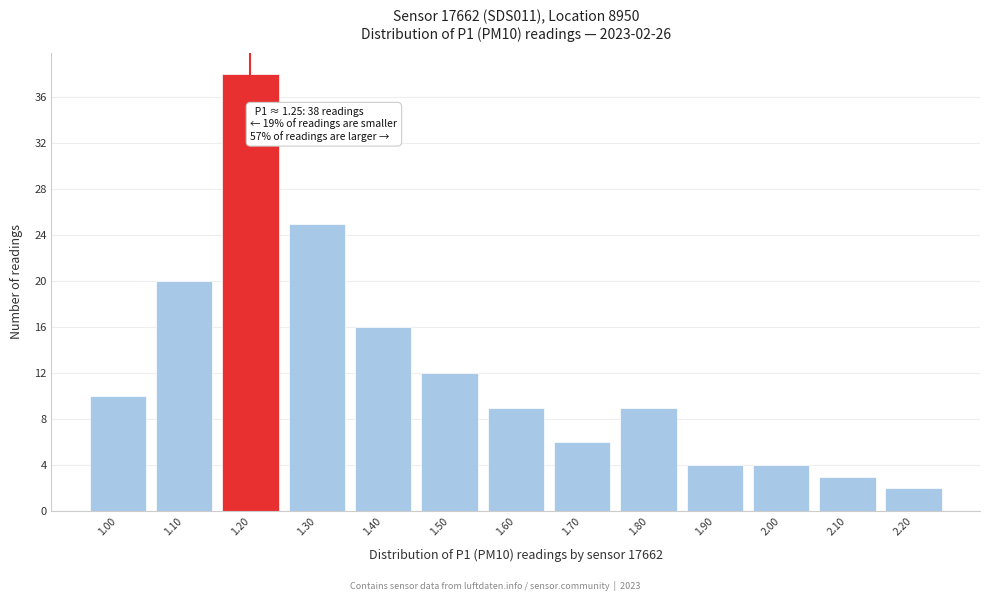

Reading left to right, extract all data points from this chart.

10	20	38	25	16	12	9	6	9	4	4	3	2